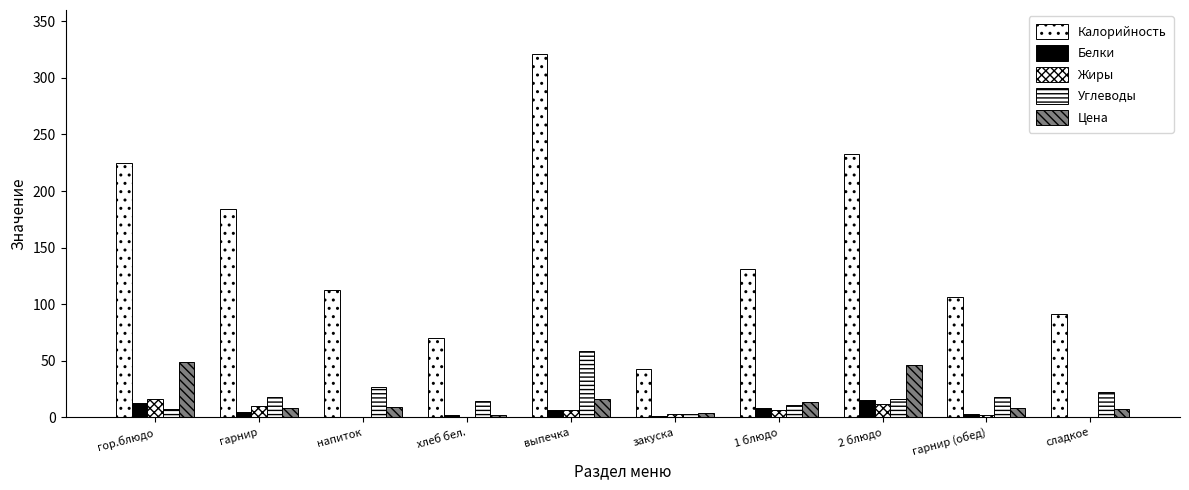

What is the difference between the highest and lowest values at 1 блюдо?

125.4